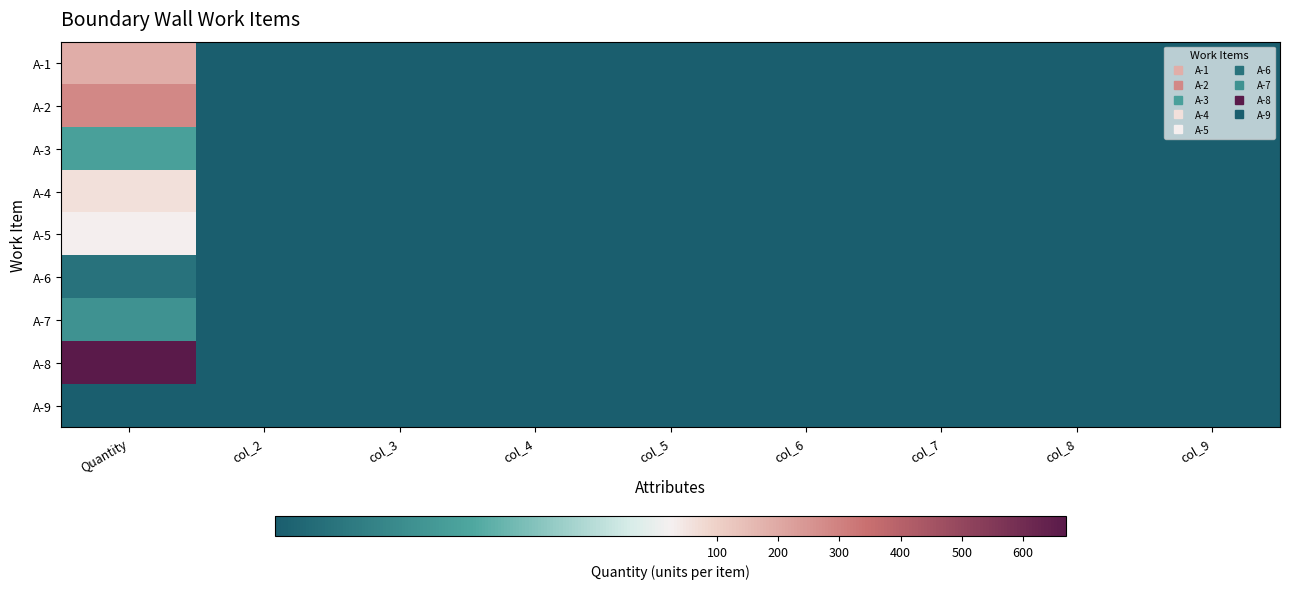

Which label corresponds to the smallest value in the chart?

col_2